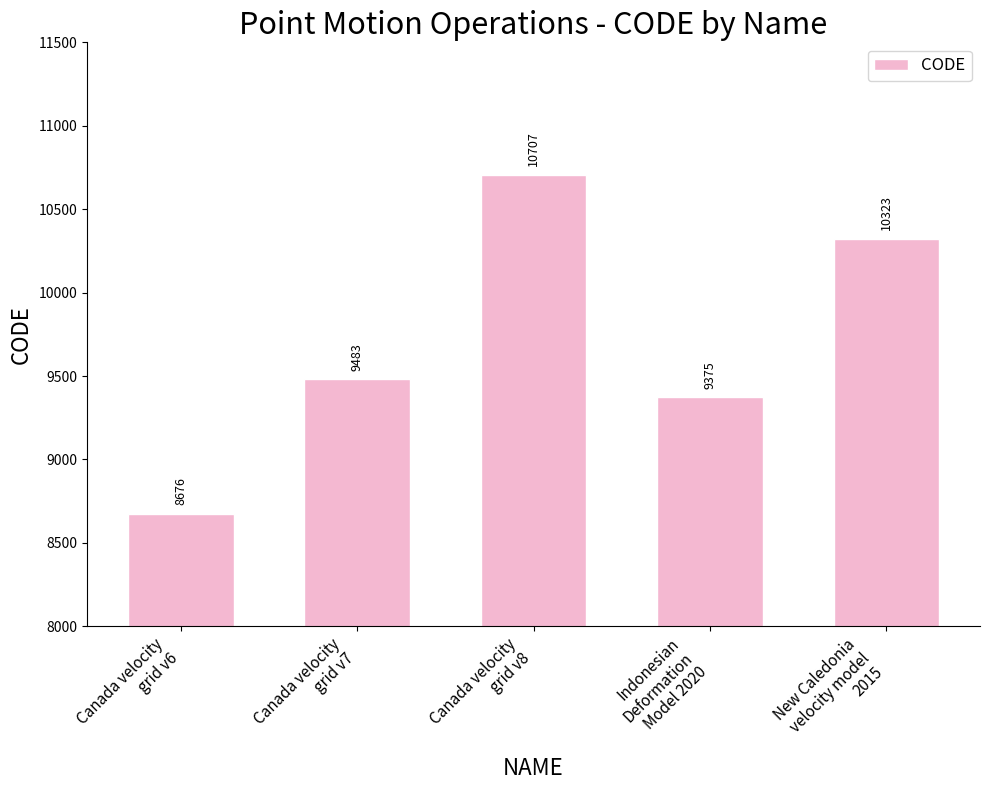

How many data points are less than 9483?

2